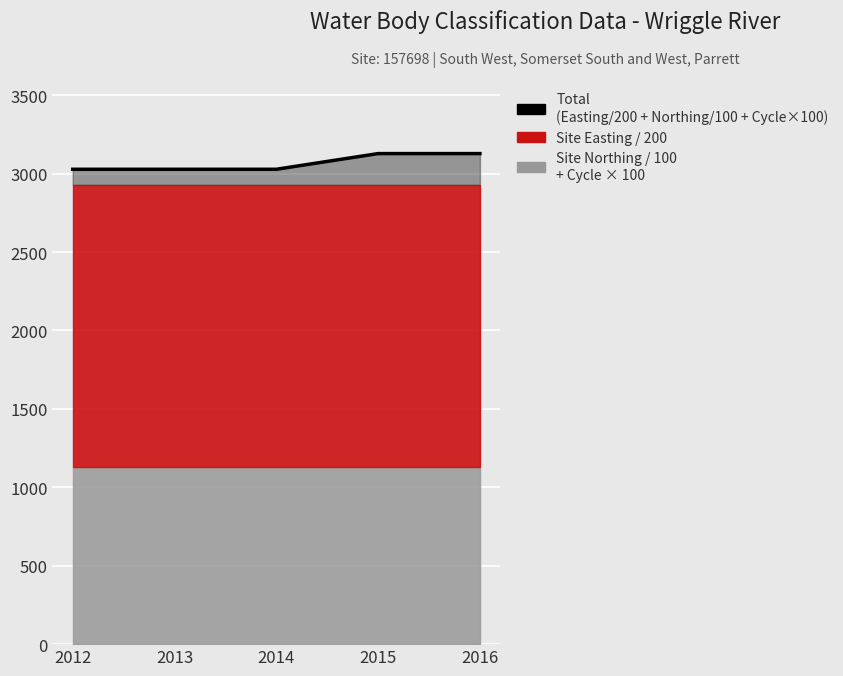

At which category does the chart reach its peak across all series?

2015